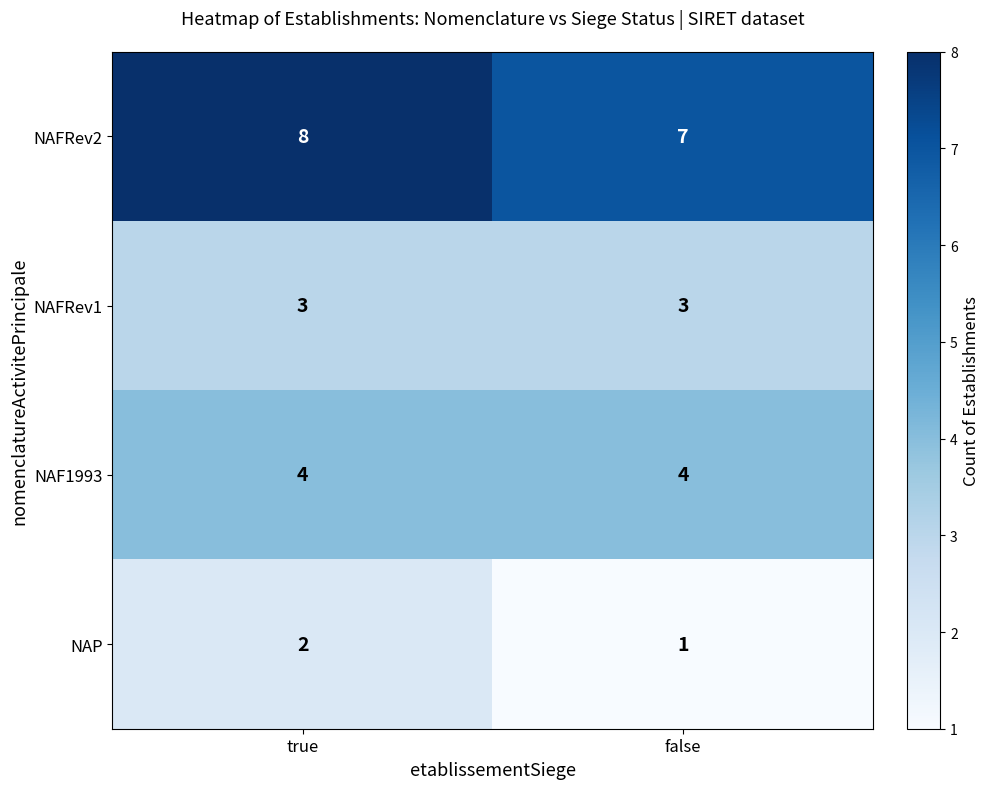

The value of NAFRev1 at true is 2. True or false?

False